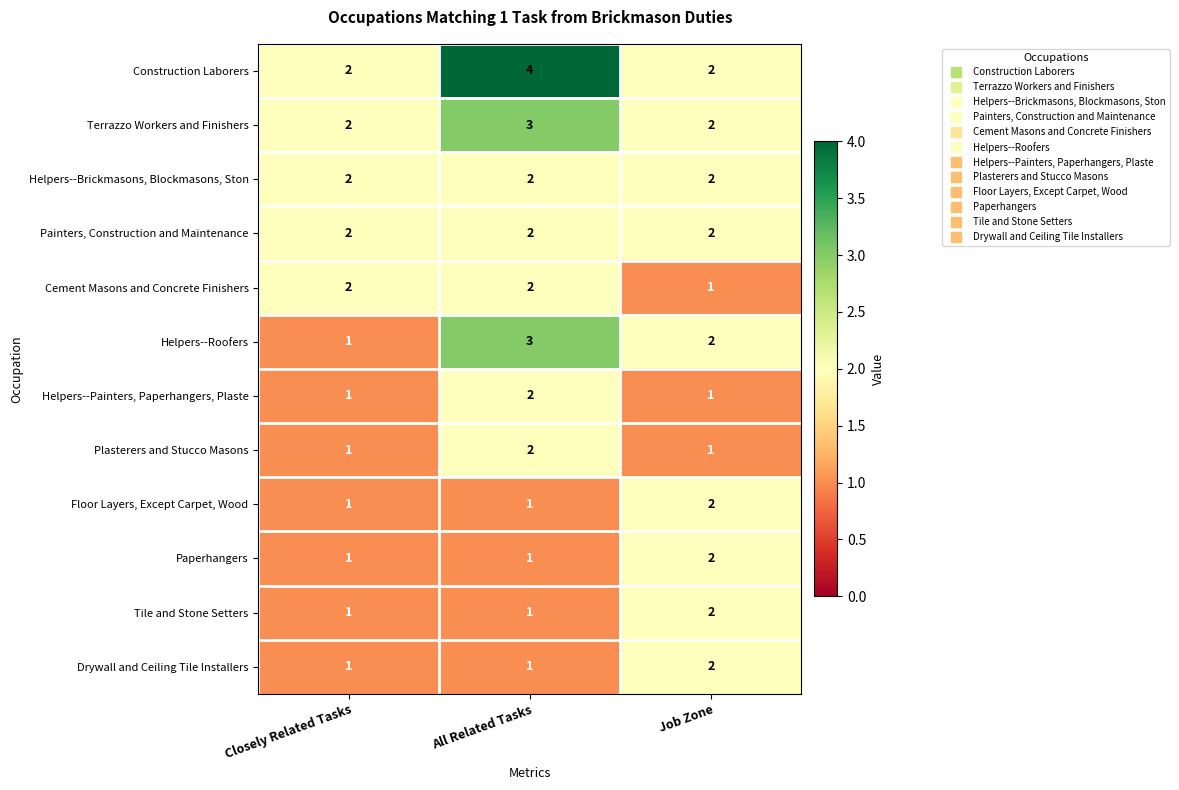

What is the sum of all Drywall and Ceiling Tile Installers values?

4